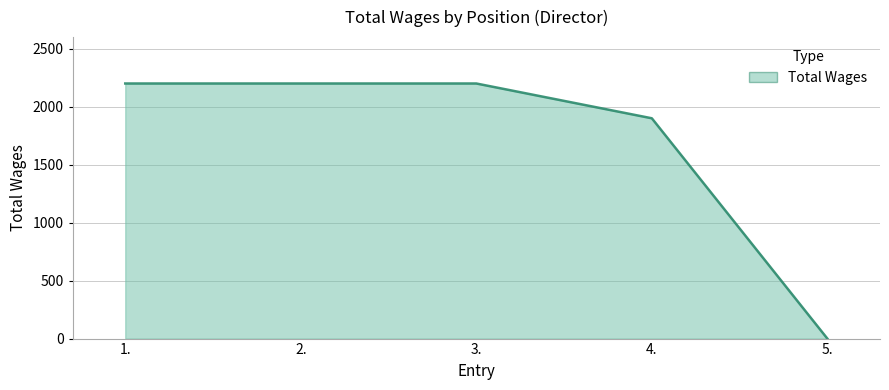

Between 1. and 5., which is larger?

1.